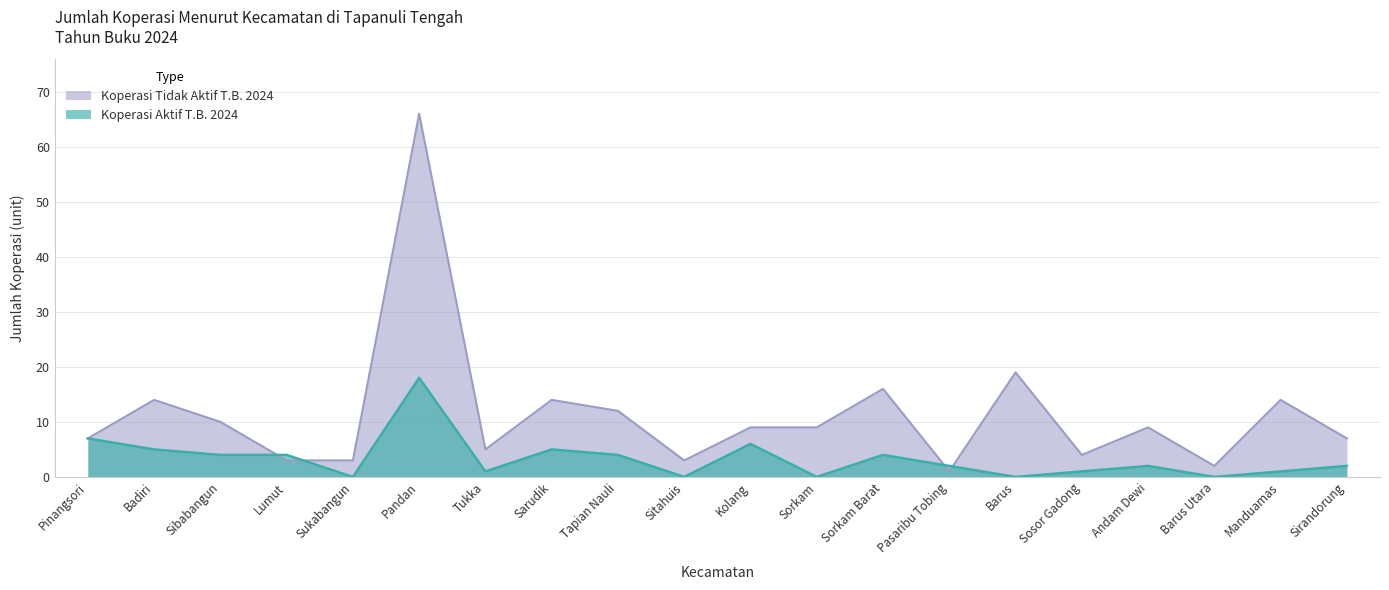

Which series ends up on top after the final intersection of Koperasi Tidak Aktif T.B. 2024 and Koperasi Aktif T.B. 2024?

Koperasi Tidak Aktif T.B. 2024